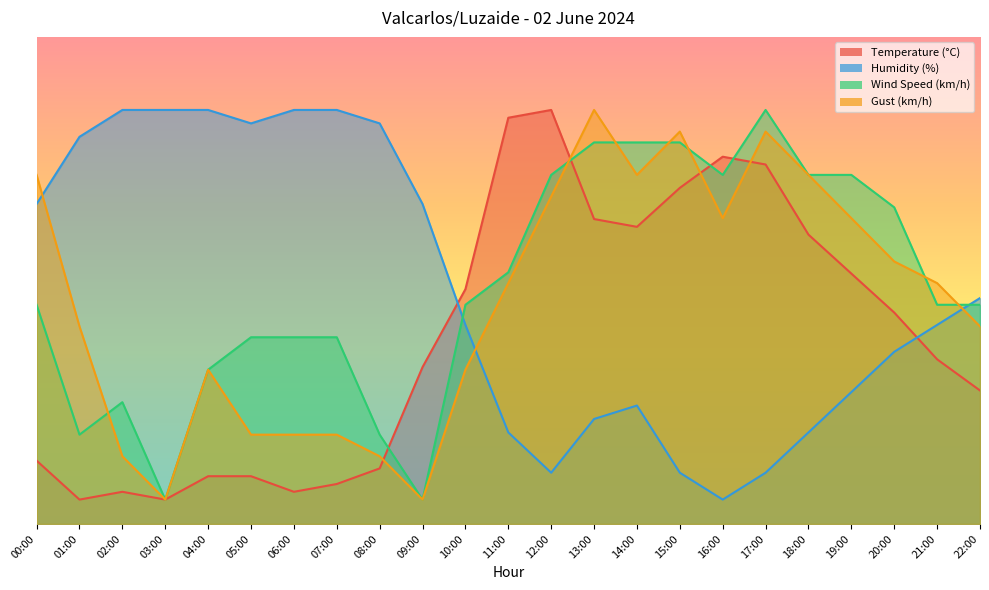

Reading left to right, what are all the values shown in this chart?

Temperature (°C): 13.0	5.0	6.6	5.0	9.8	9.8	6.6	8.2	11.4	32.2	48.2	83.4	85.0	62.6	61.0	69.0	75.4	73.8	59.4	51.4	43.4	33.8	27.4
Humidity (%): 65.7	79.5	85.0	85.0	85.0	82.2	85.0	85.0	82.2	65.7	40.9	18.8	10.5	21.6	24.3	10.5	5.0	10.5	18.8	27.1	35.3	40.9	46.4
Wind Speed (km/h): 45.0	18.3	25.0	5.0	31.7	38.3	38.3	38.3	18.3	5.0	45.0	51.7	71.7	78.3	78.3	78.3	71.7	85.0	71.7	71.7	65.0	45.0	45.0
Gust (km/h): 71.7	40.6	13.9	5.0	31.7	18.3	18.3	18.3	13.9	5.0	31.7	49.4	67.2	85.0	71.7	80.6	62.8	80.6	71.7	62.8	53.9	49.4	40.6